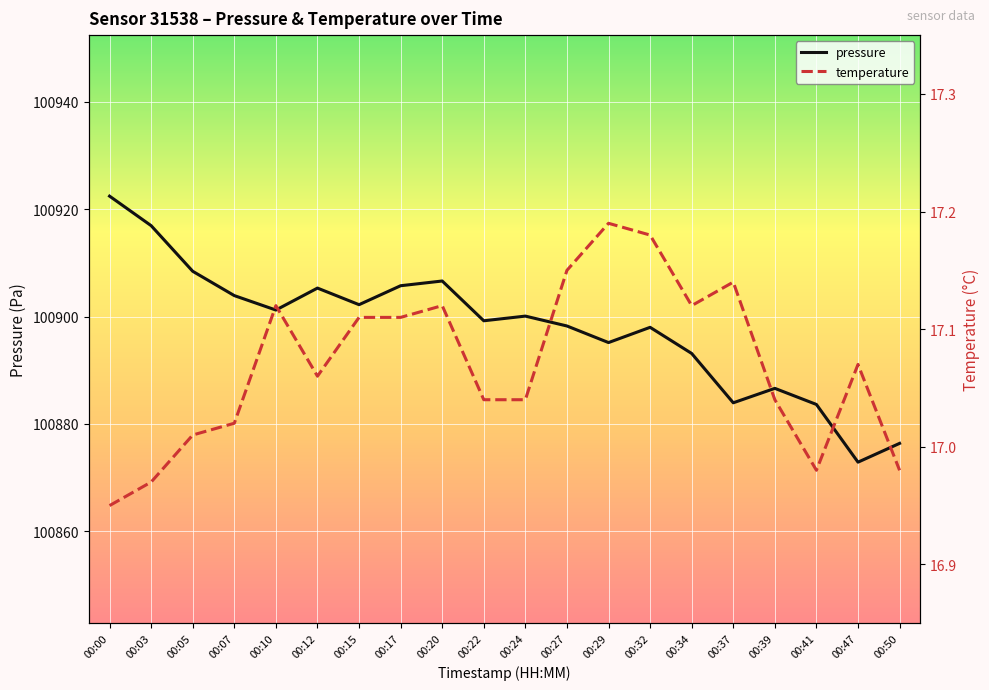

True or false: pressure and temperature cross at least once.

False